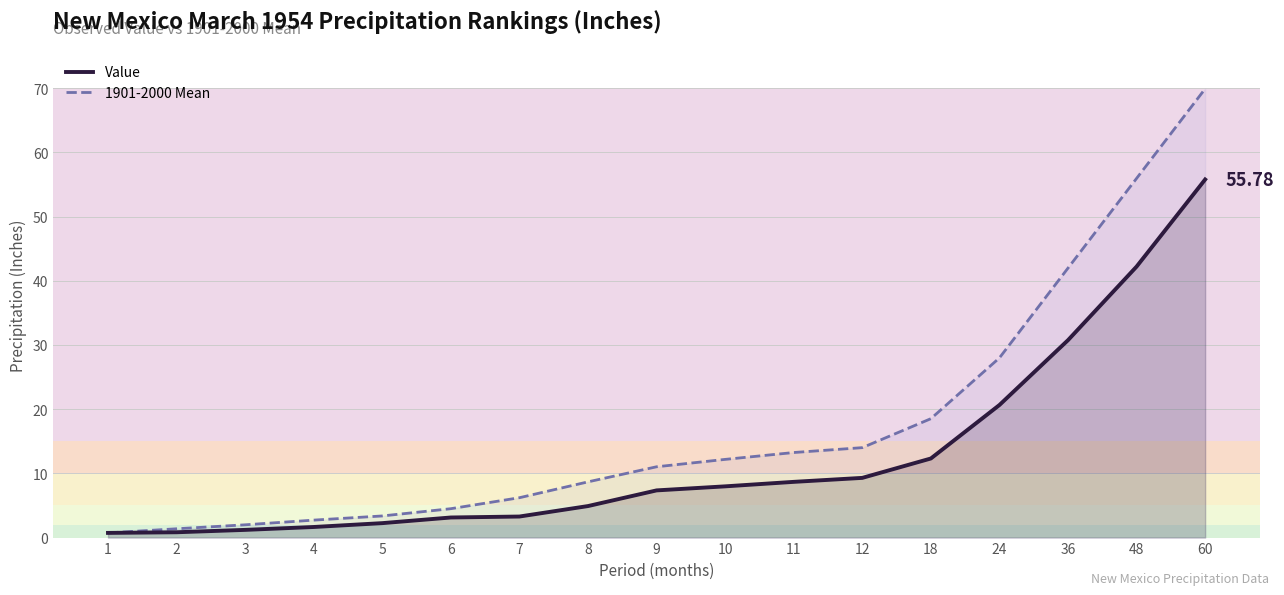

True or false: Value and 1901-2000 Mean cross at least once.

False